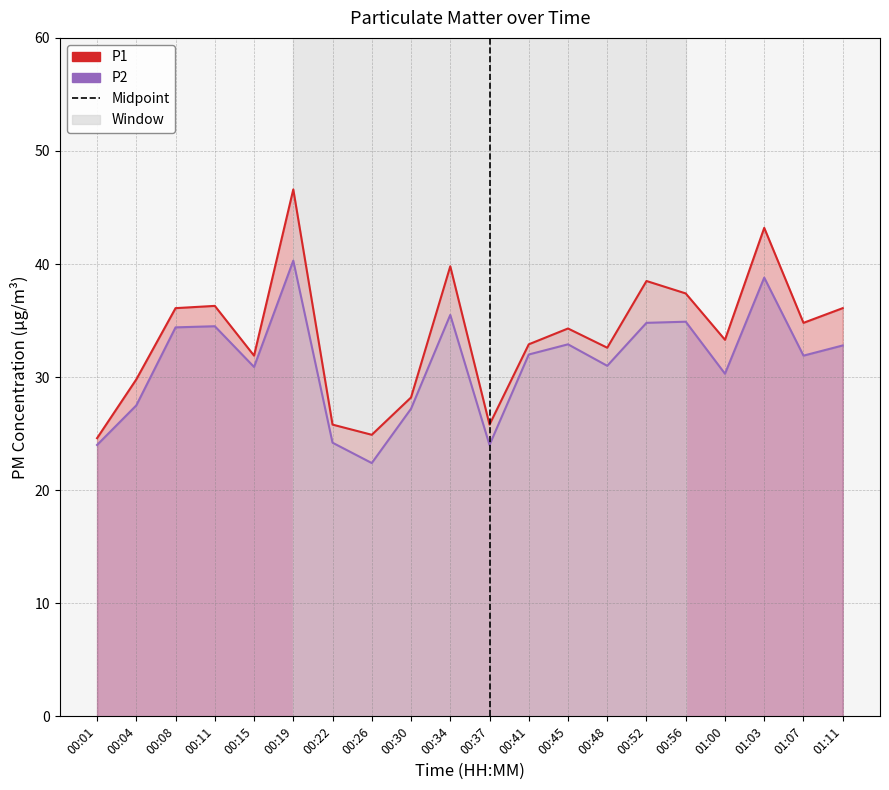

What are all the series names shown in the legend?

P1, P2